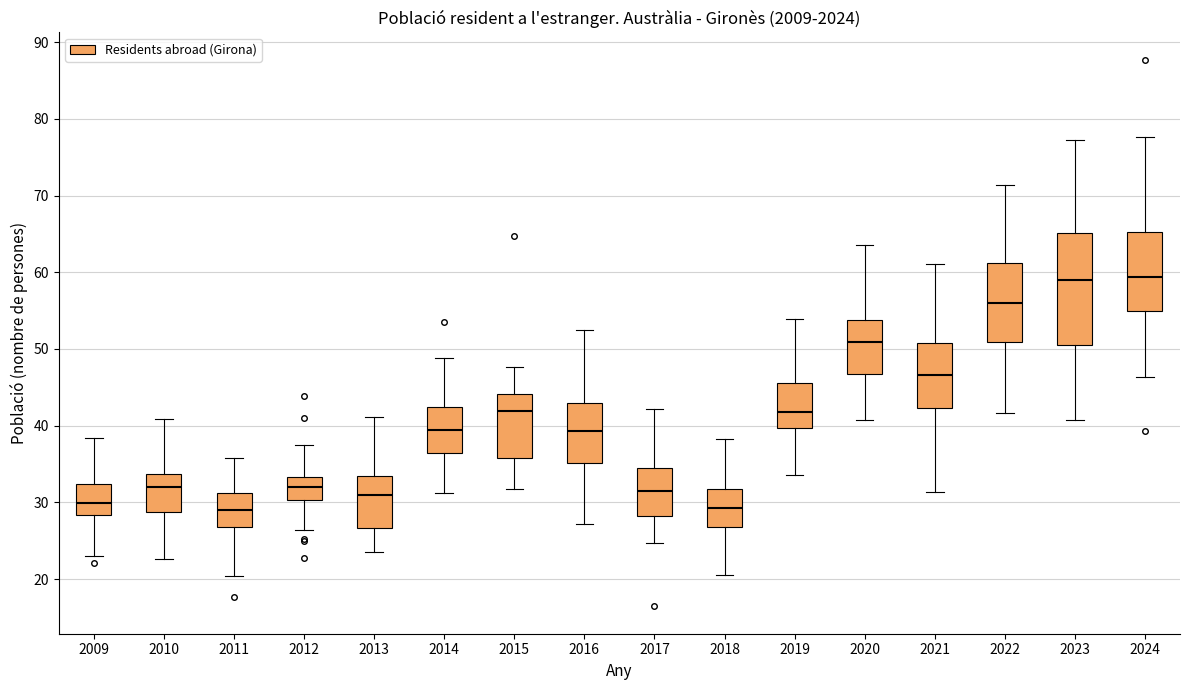

Where does the median line of the box at x = 2010 sit on the y-axis? The values are not printed on the chart, so give them approximately, as read against the axis.

32